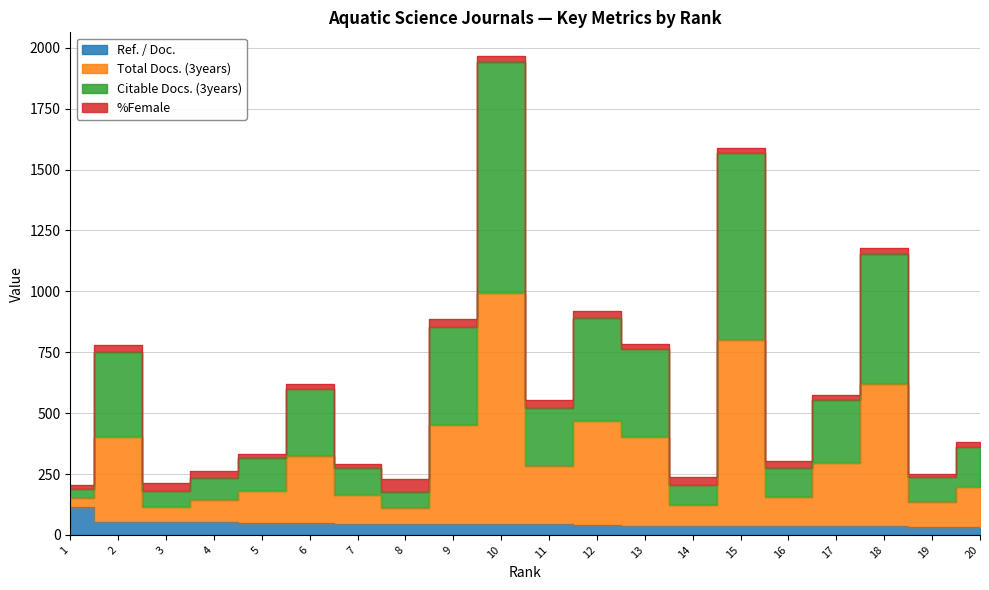

The value of Citable Docs. (3years) at 7 is 167.3. True or false?

False